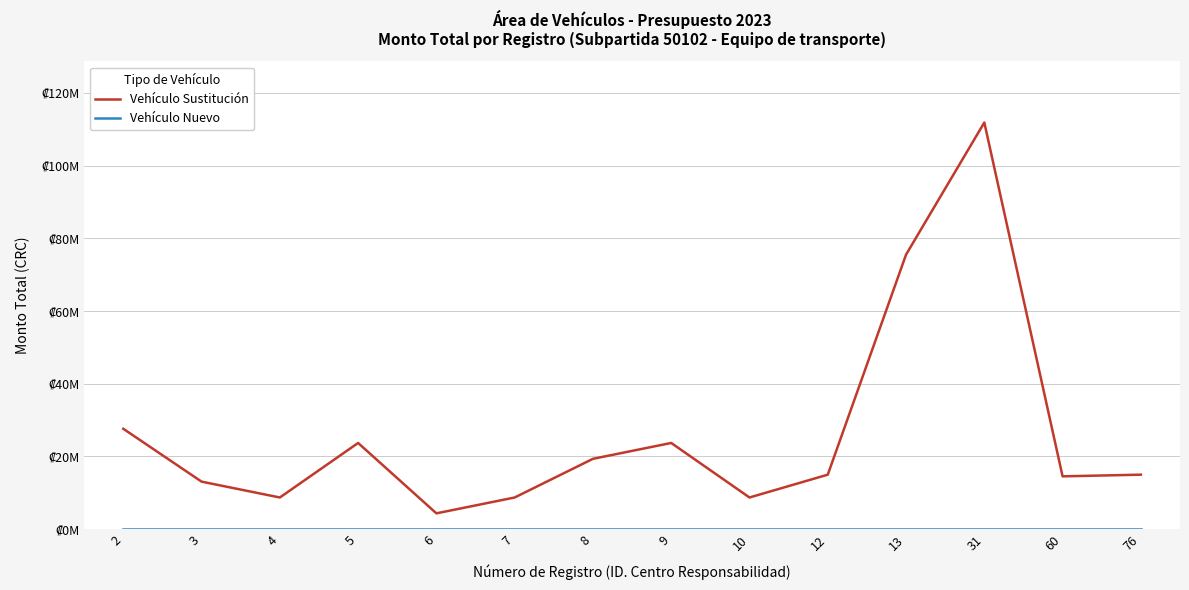

List the series in order of their overall mean, highest first.

Vehículo Sustitución, Vehículo Nuevo